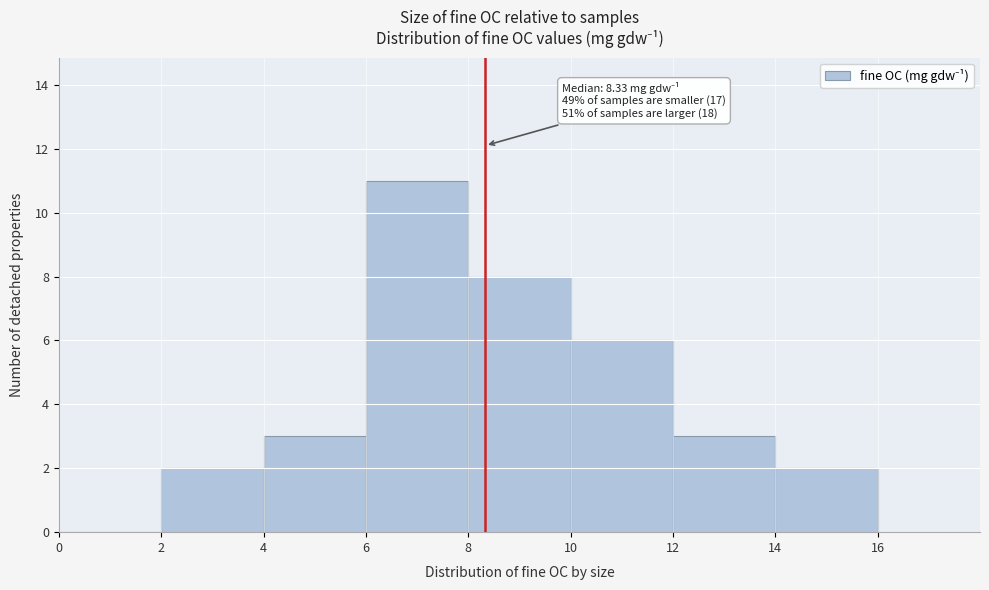

Over which range of the x-axis is the bar tallest?

6 to 8